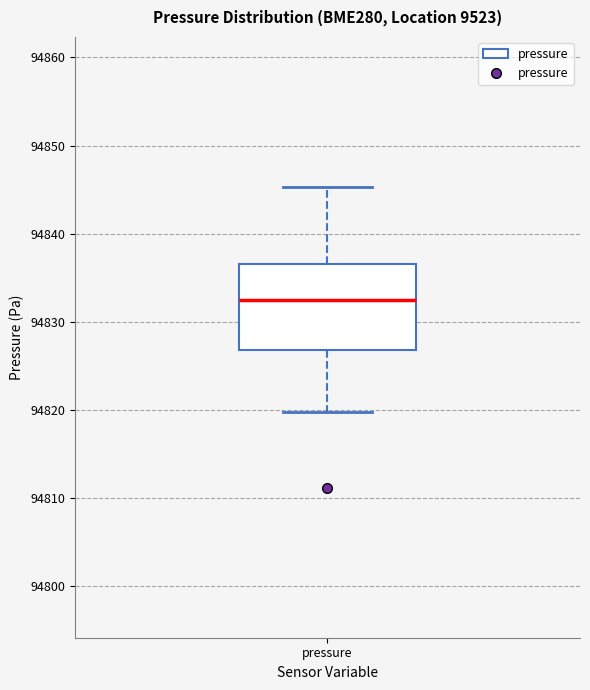

Where does the median line of the box for pressure sit on the y-axis? The values are not printed on the chart, so give them approximately, as read against the axis.

94833